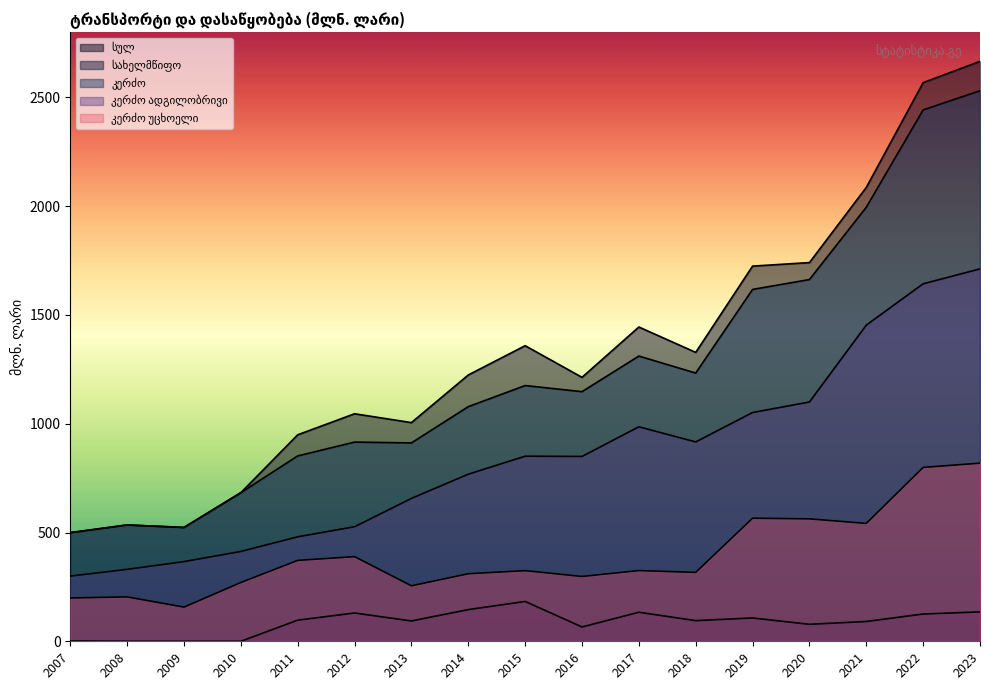

Between 2008 and 2014, which series saw the biggest shift?

სულ